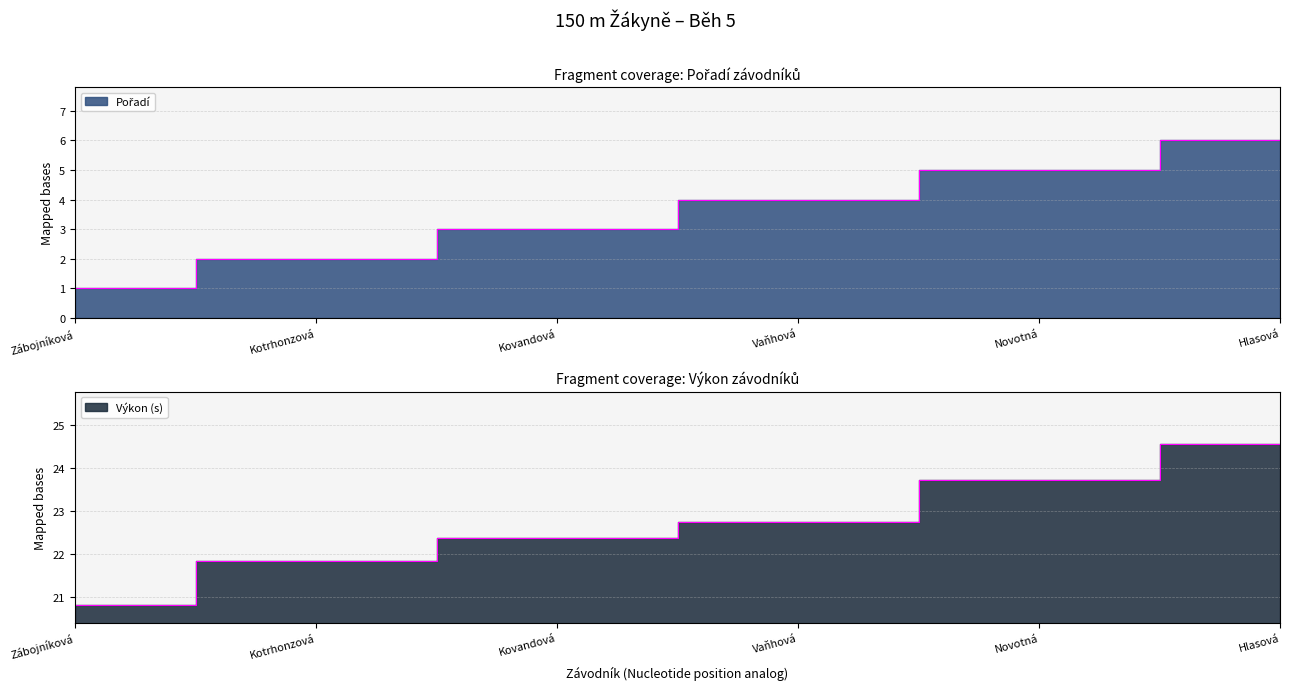

What is the sum of the Pořadí values at Kotrhonzová and Kovandová?

5.0